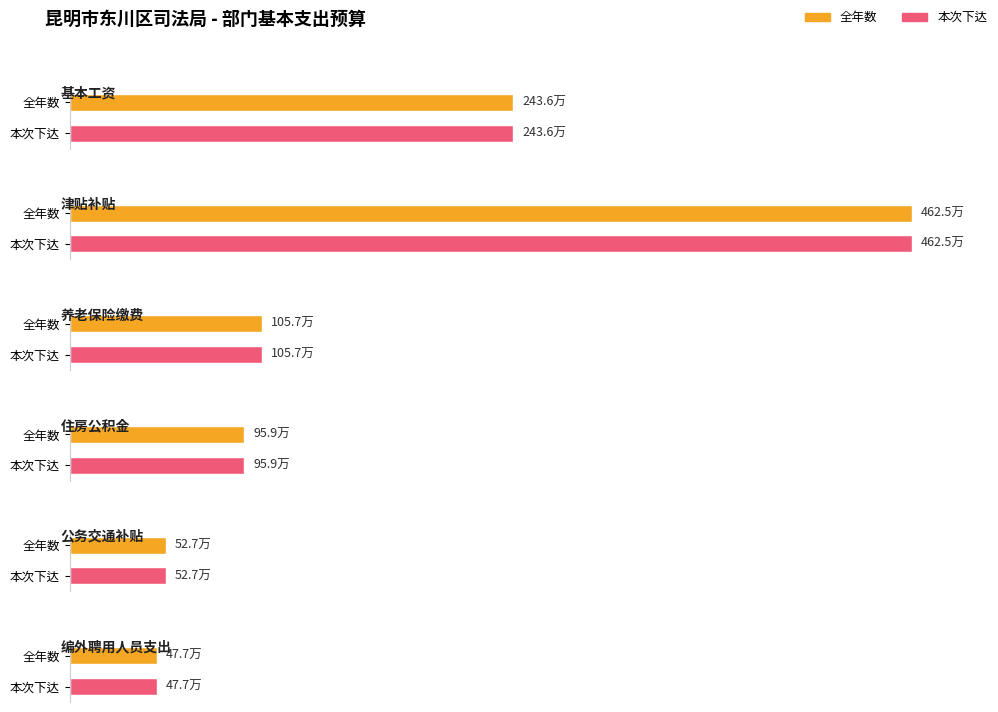

What is the sum of all 编外聘用人员支出 values?

953841.6